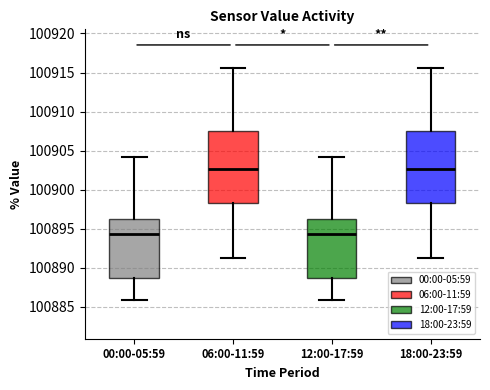

Where is the upper edge of the box for 12:00-17:59 on the y-axis? The values are not printed on the chart, so give them approximately, as read against the axis.

100896.5